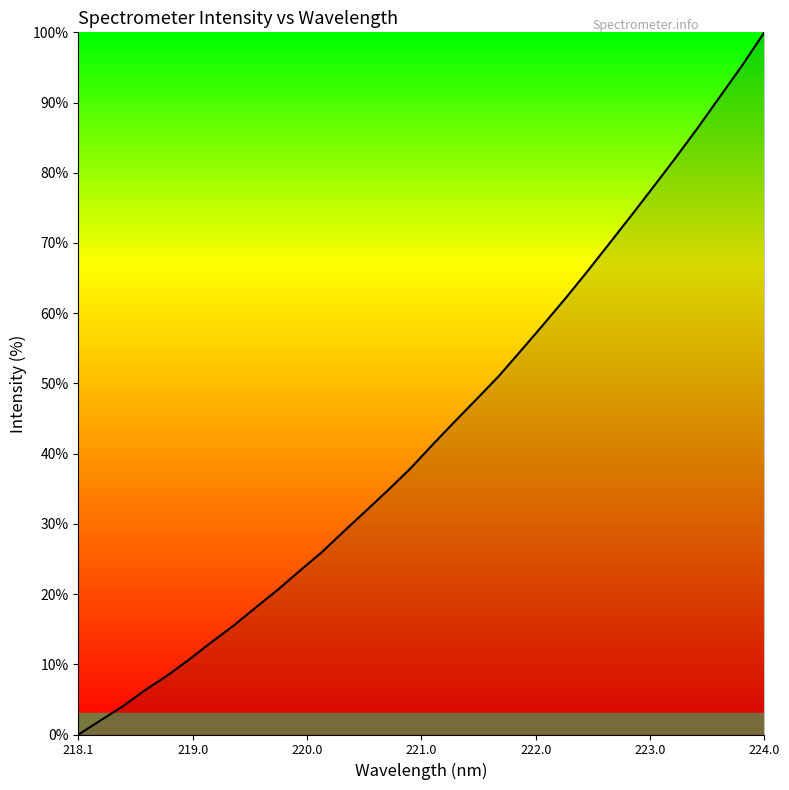

How many positive values are there?

31